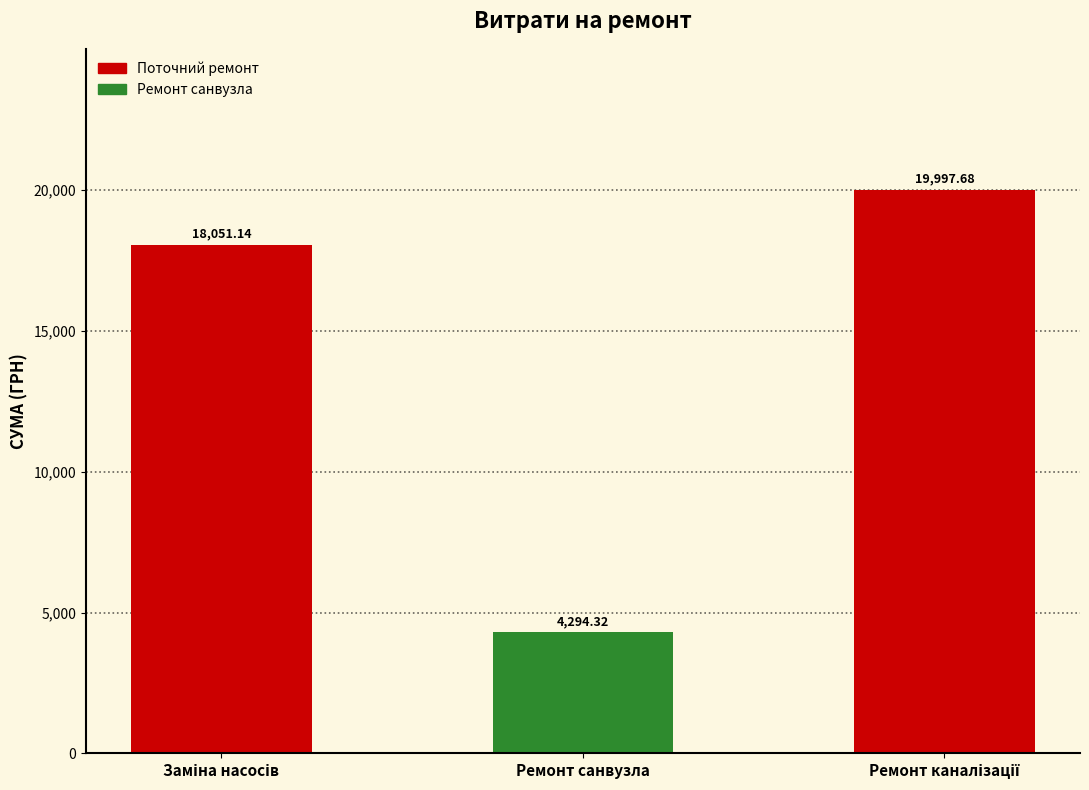

What is the label of the 2nd bar from the right?

Ремонт санвузла